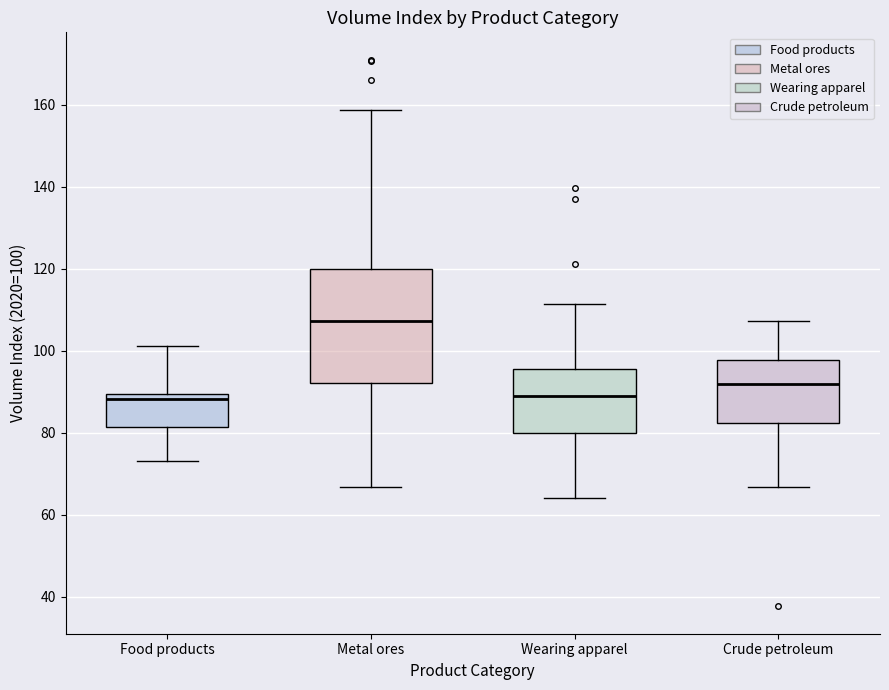

Reading left to right, transcribe this box plot: for each box, give where its median line is, the range the box spans, and where its two whiskers end, as read against the y-axis. The values are not printed on the chart, so give them approximately, as read against the axis.

Food products: median 88, box 82 to 90, whiskers 74 to 102
Metal ores: median 108, box 92 to 120, whiskers 66 to 158
Wearing apparel: median 90, box 80 to 96, whiskers 64 to 112
Crude petroleum: median 92, box 82 to 98, whiskers 66 to 108